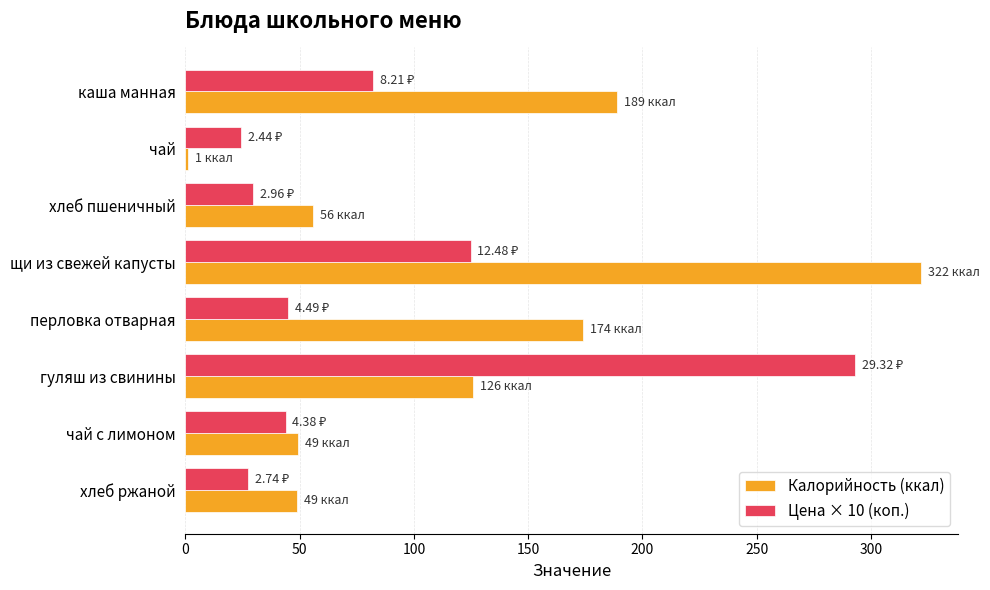

At which label is Цена × 10 (коп.) closest to 158?

щи из свежей капусты